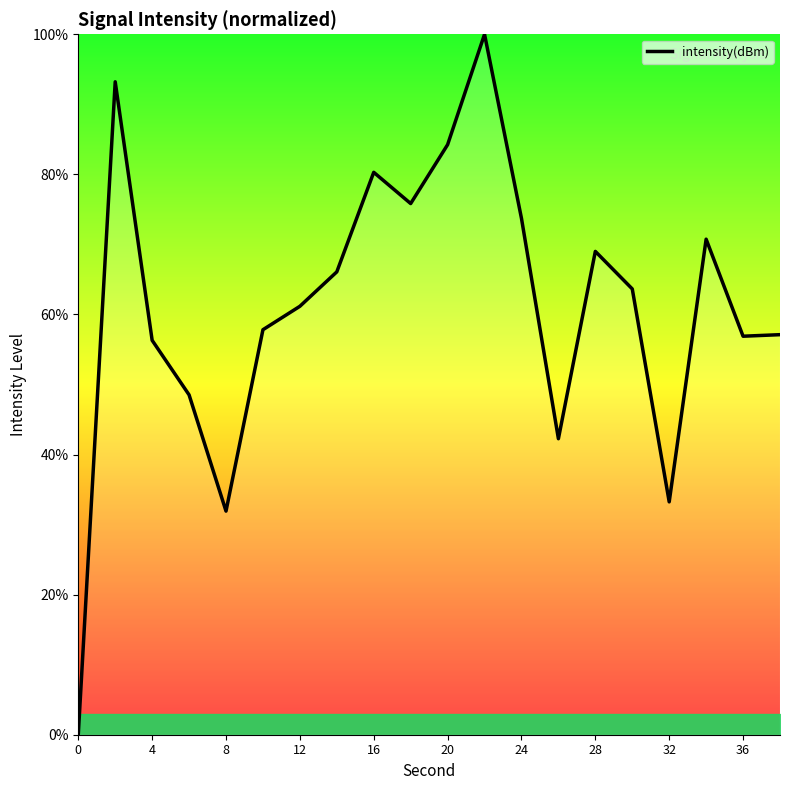

Does the chart display data point markers on the line(s)?

No